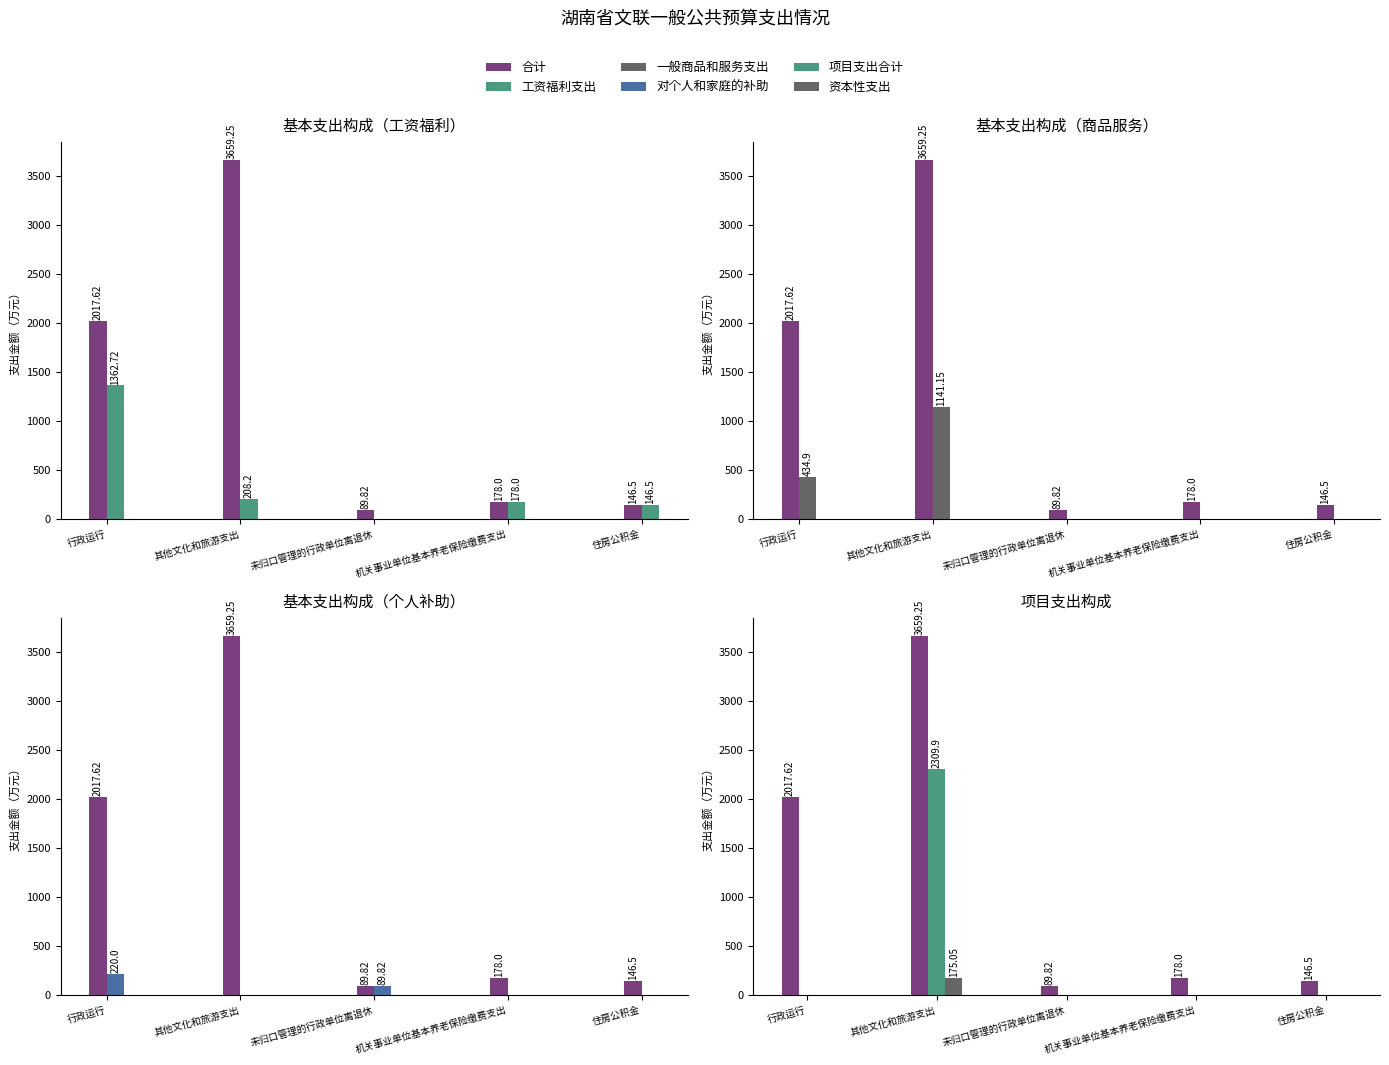

How many categories are shown in the chart?

5